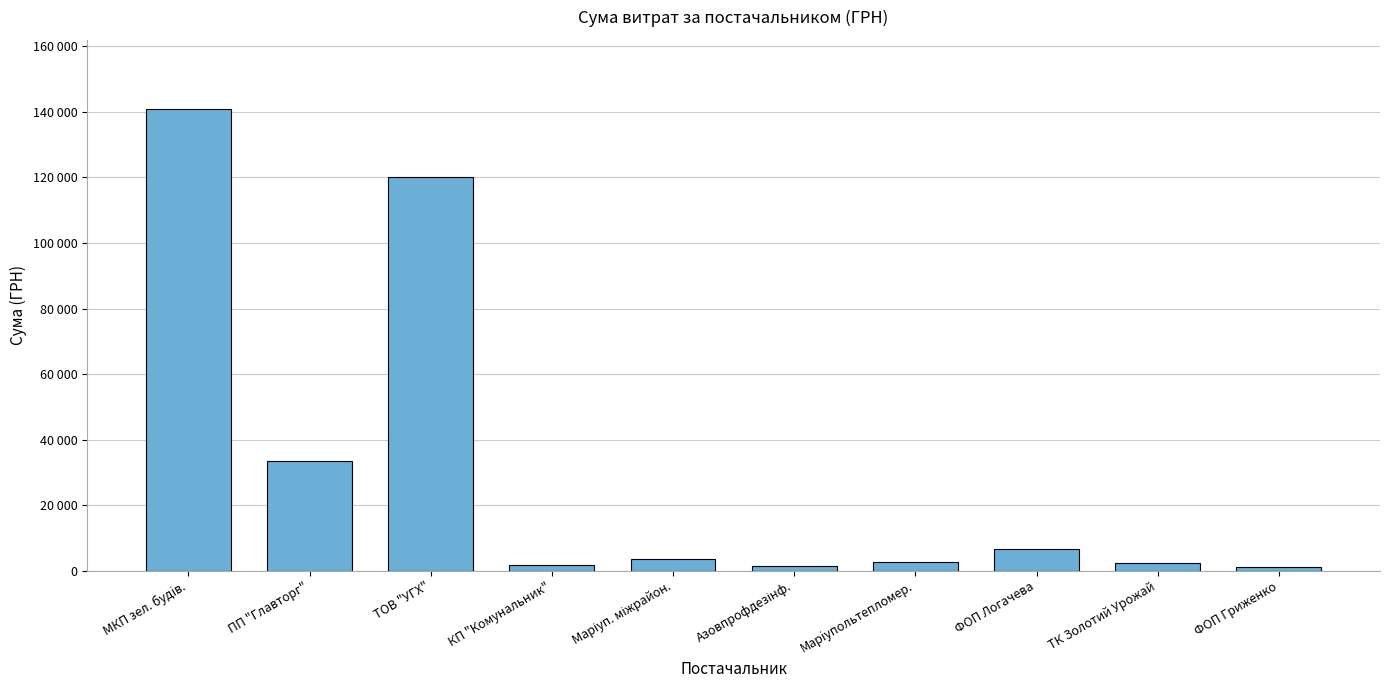

Is it true that the value at ФОП Логачева is 6605.0?

True